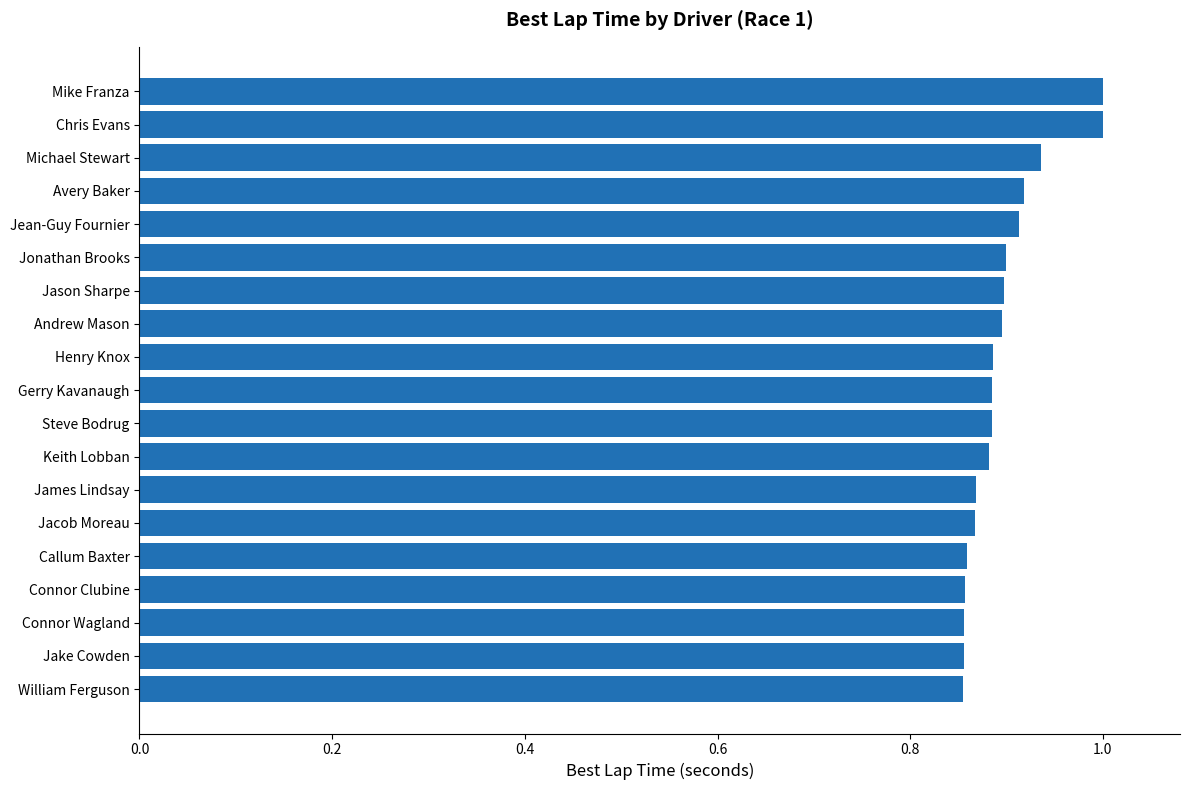

True or false: the data shows 0.9 at Connor Clubine.

True